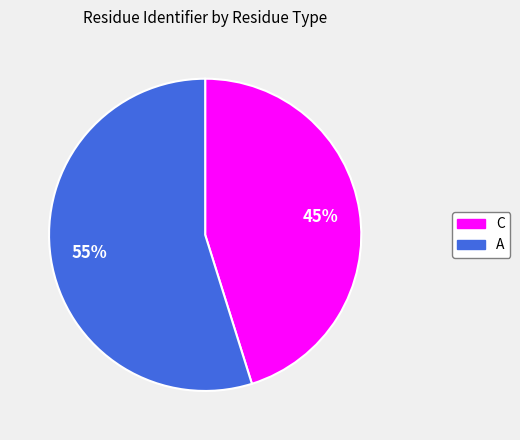

Is C the majority of the pie?

No